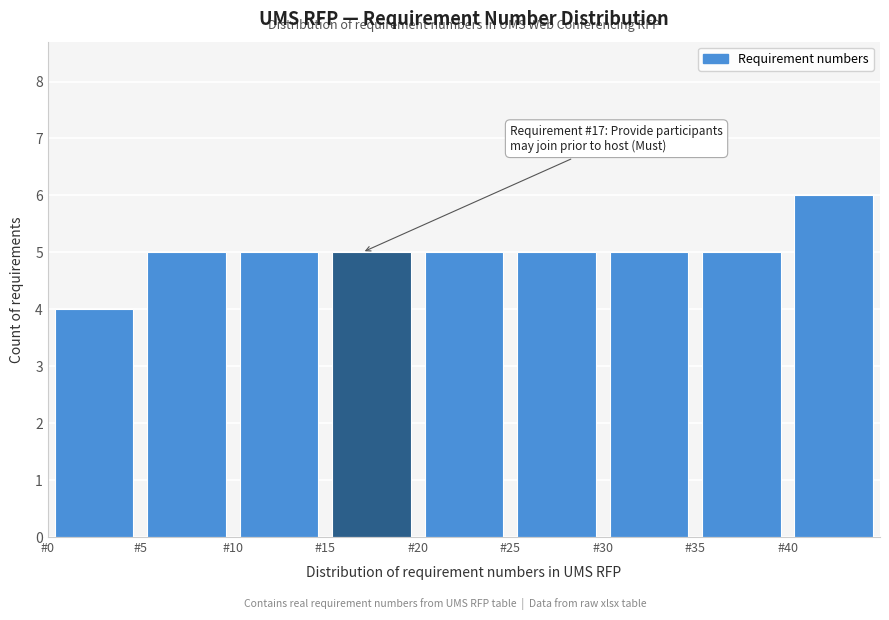

Over which range of the x-axis is the bar tallest?

40 to 45